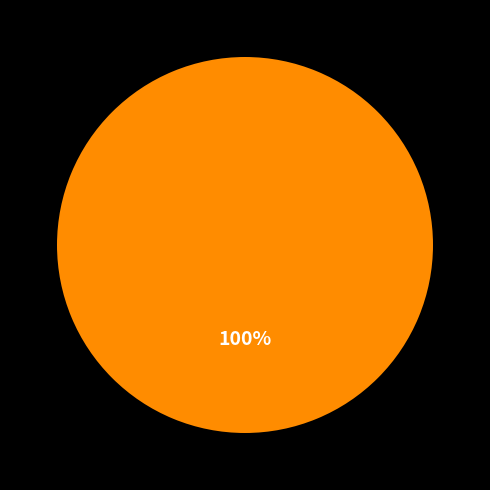

Is there a majority slice in this chart?

Yes